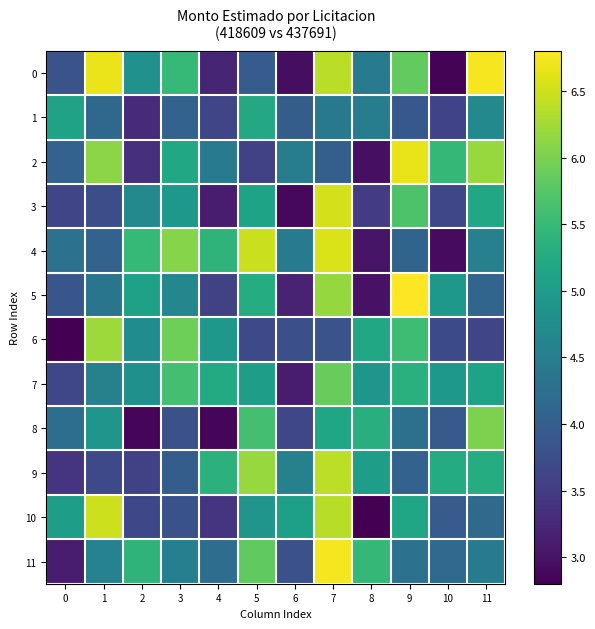

Which series has the largest total across all categories?

7